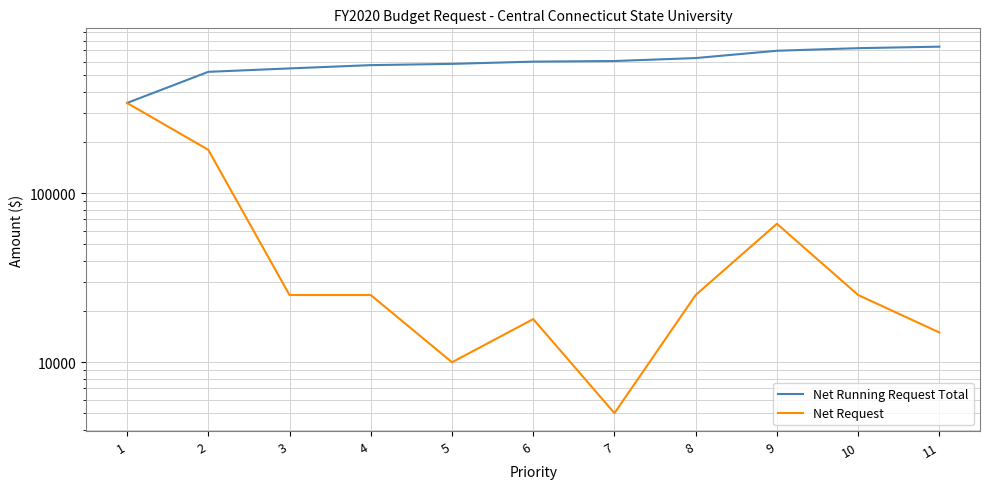

True or false: Net Request and Net Running Request Total cross at least once.

False